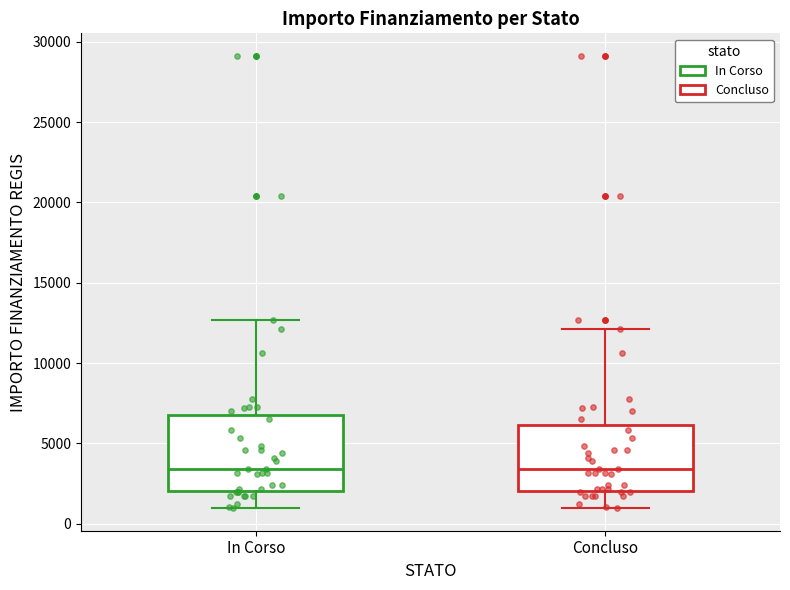

Reading left to right, read every box against the y-axis: the position of its median line, the range the box covers, and the ends of its whiskers. The values are not printed on the chart, so give them approximately, as read against the axis.

In Corso: median 3500, box 2000 to 7000, whiskers 1000 to 12500
Concluso: median 3500, box 2000 to 6000, whiskers 1000 to 12000